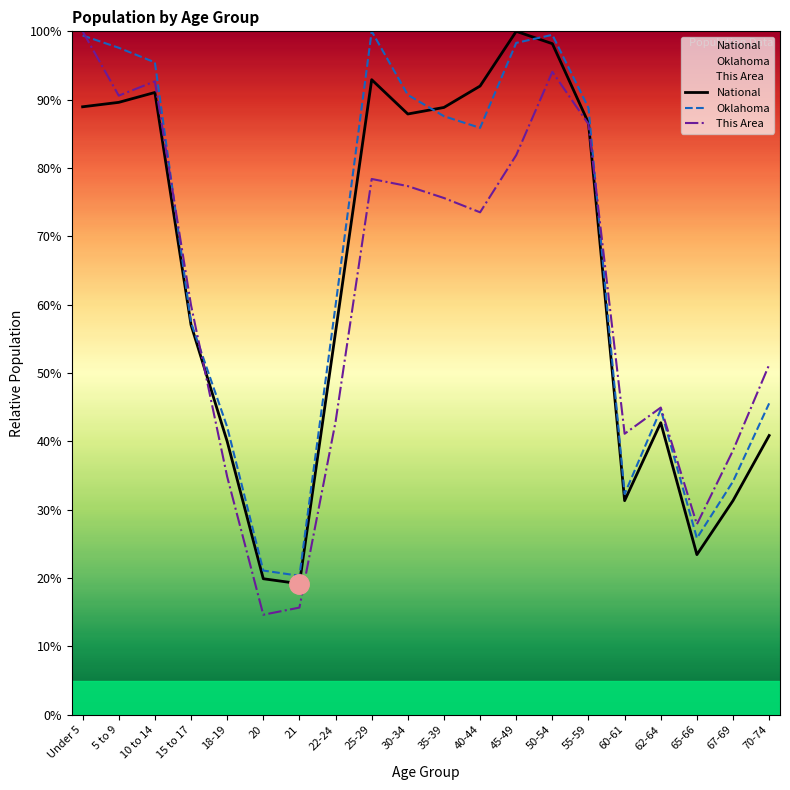

Which series has the largest range (max minus min)?

This Area